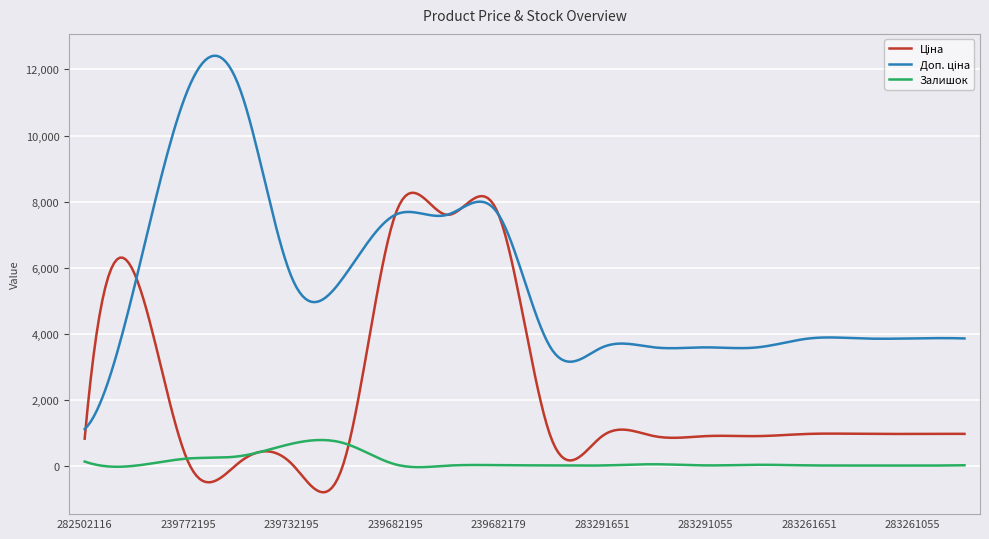

What is the minimum value shown in the chart?

-806.1